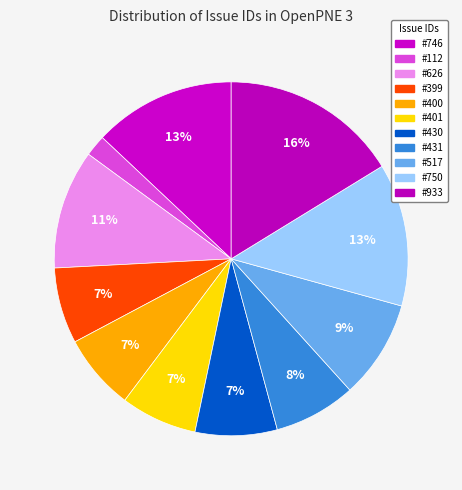

Is #401 the majority of the pie?

No